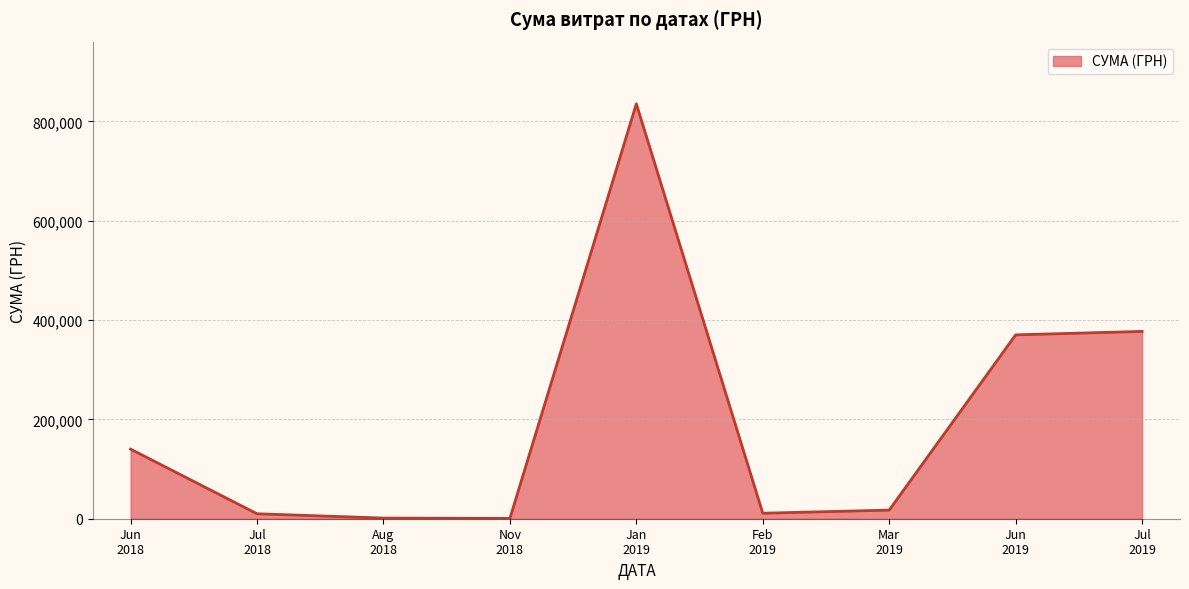

How many lines are shown in the chart?

1